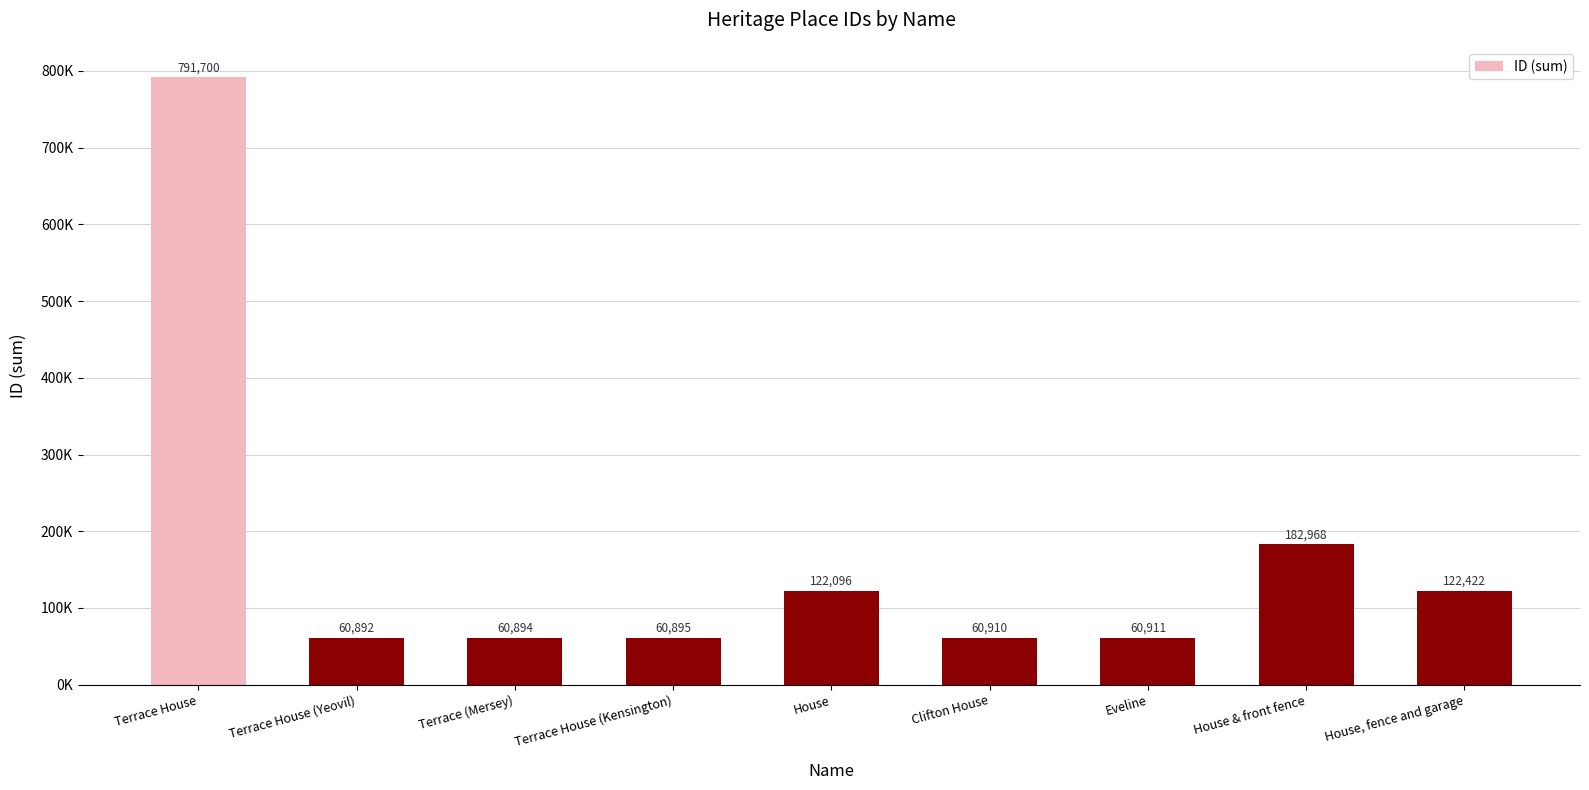

Does the chart contain any negative values?

No